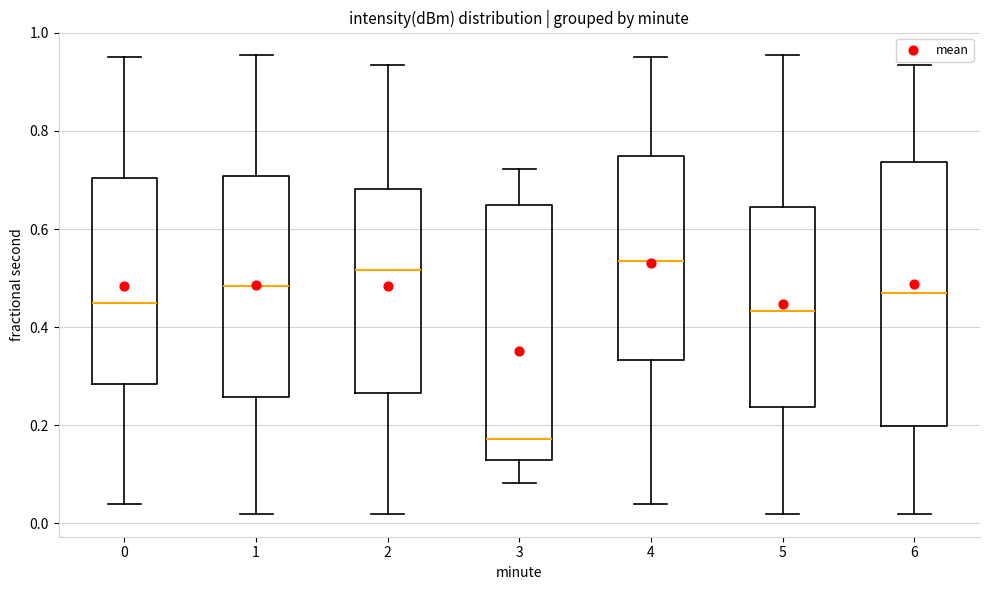

Reading left to right, read every box against the y-axis: the position of its median line, the range the box covers, and the ends of its whiskers. The values are not printed on the chart, so give them approximately, as read against the axis.

0: median 0.44, box 0.28 to 0.70, whiskers 0.04 to 0.96
1: median 0.48, box 0.26 to 0.70, whiskers 0.02 to 0.96
2: median 0.52, box 0.26 to 0.68, whiskers 0.02 to 0.94
3: median 0.18, box 0.12 to 0.64, whiskers 0.08 to 0.72
4: median 0.54, box 0.34 to 0.74, whiskers 0.04 to 0.96
5: median 0.44, box 0.24 to 0.64, whiskers 0.02 to 0.96
6: median 0.46, box 0.20 to 0.74, whiskers 0.02 to 0.94